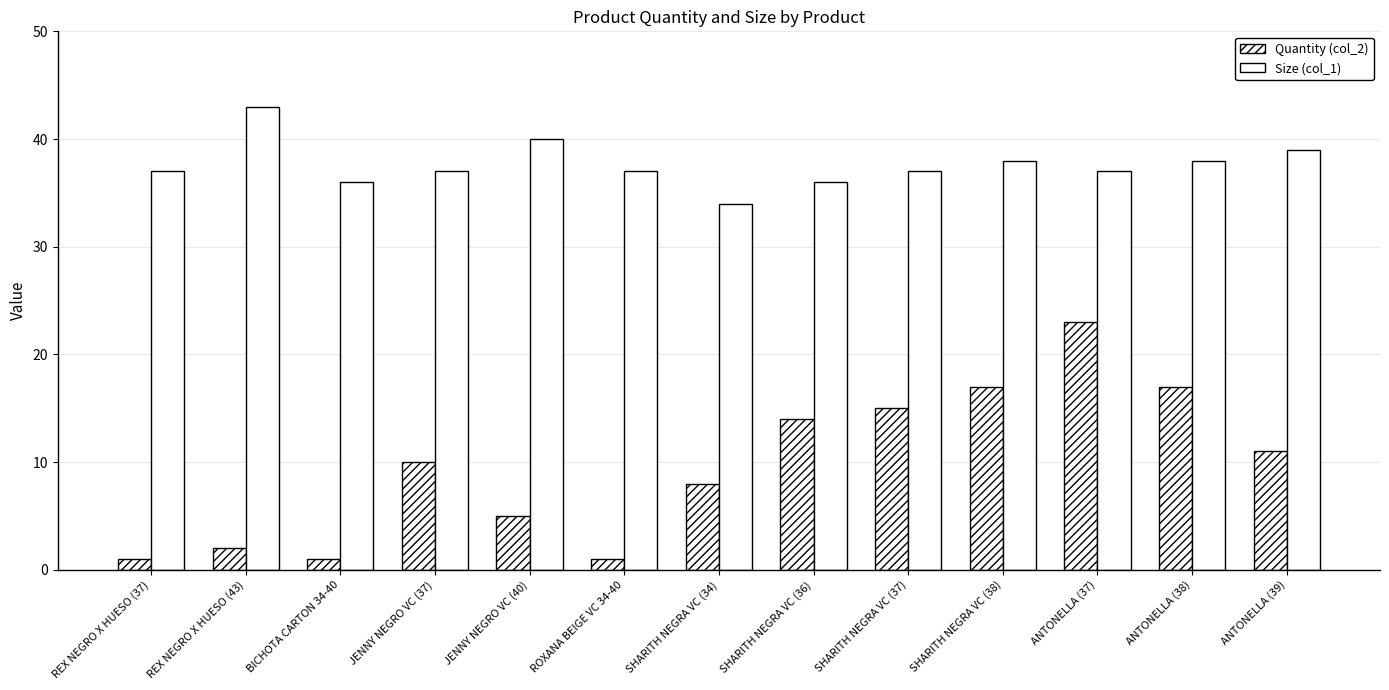

What is the minimum value for Quantity (col_2)?

1